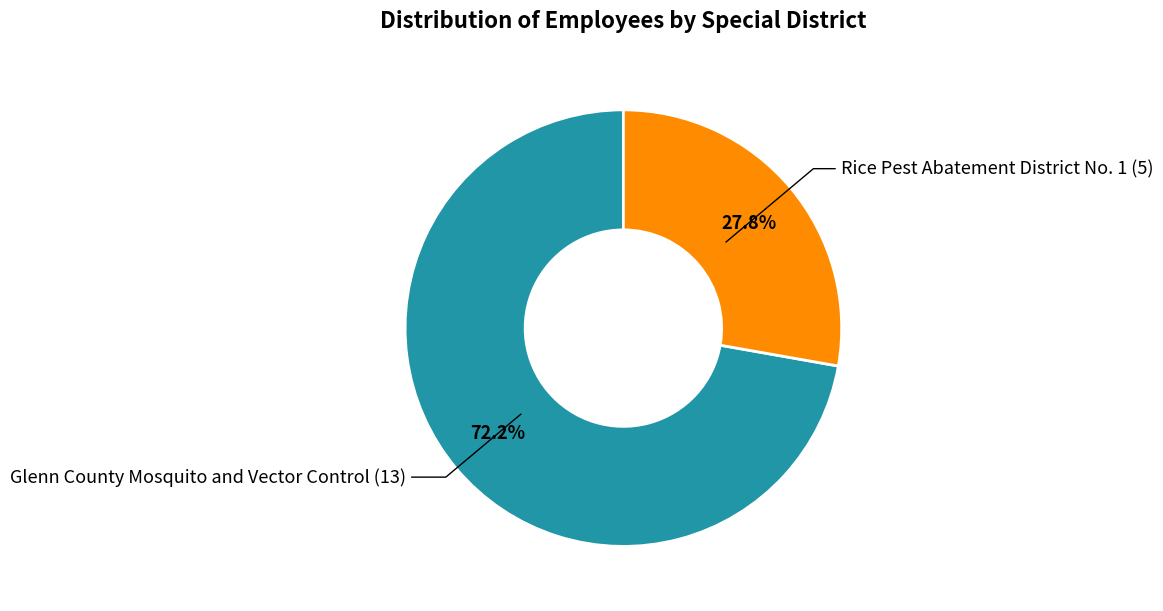

Is there a majority slice in this chart?

Yes